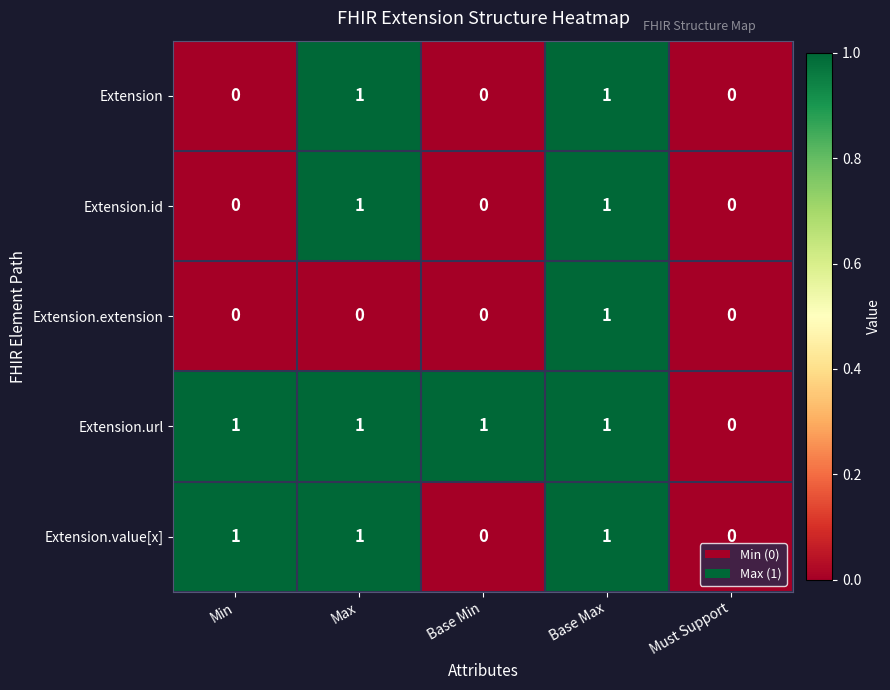

How many Extension.extension values are between 0 and 1?

5